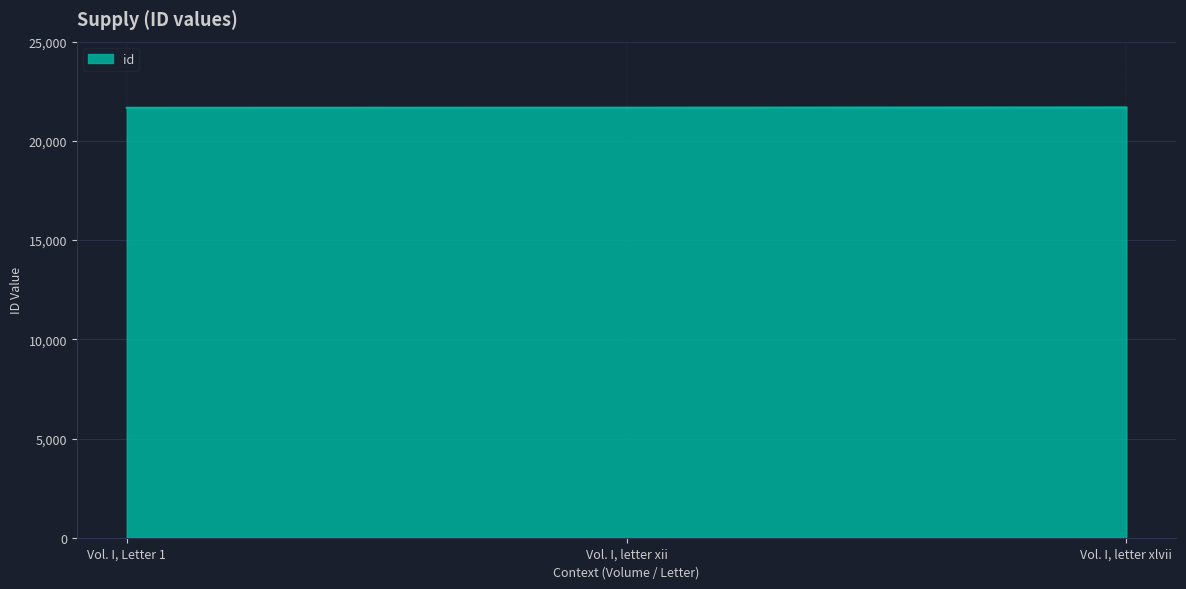

Rank the categories by value from lowest to highest.

Vol. I, Letter 1, Vol. I, letter xii, Vol. I, letter xlvii